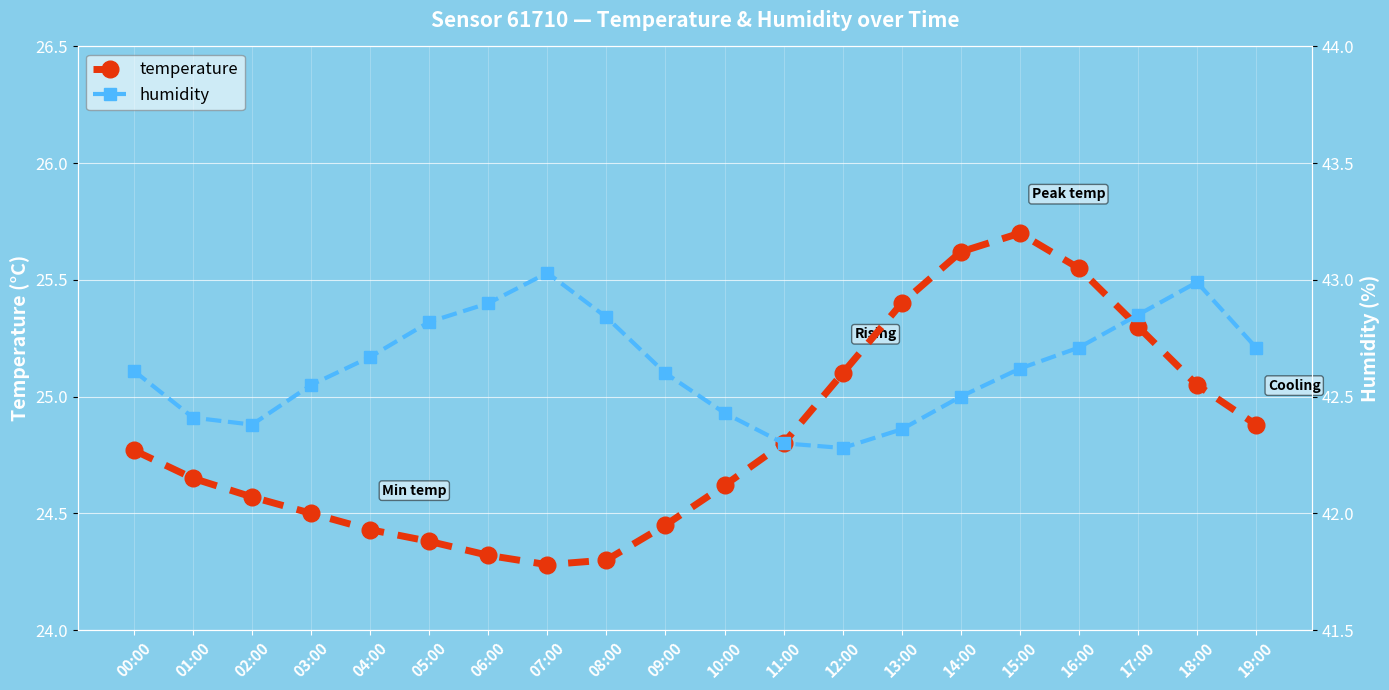

What is the label of the 7th point from the right?

13:00